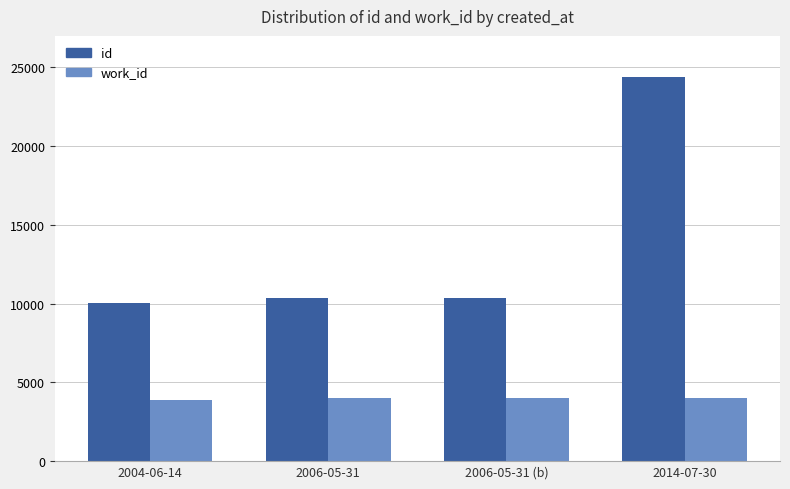

List the series in order of their overall mean, highest first.

id, work_id